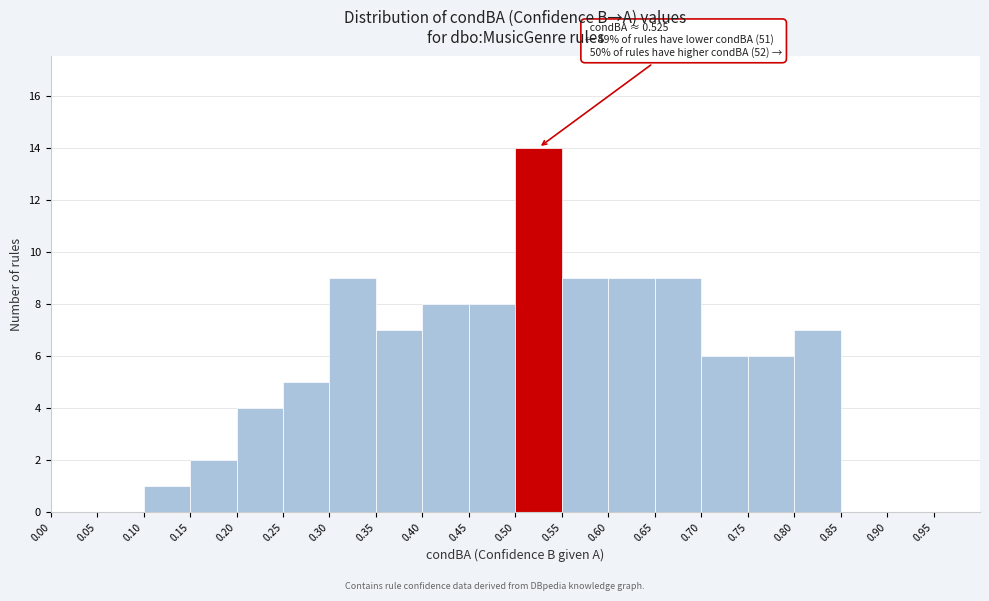

Over which range of the x-axis is the bar tallest?

0.50 to 0.55